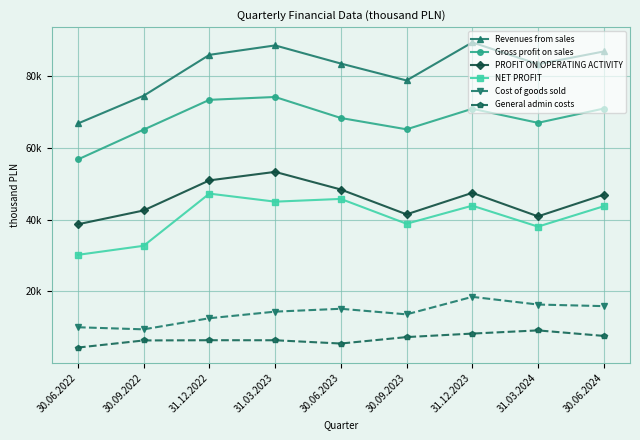

At how many categories does at least one series exceed 45967?

9